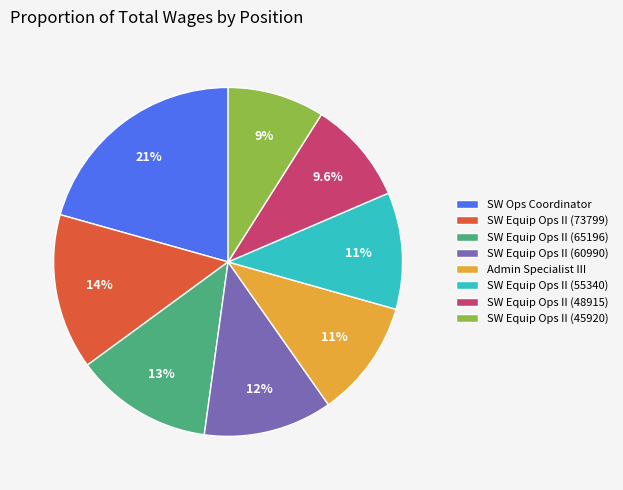

Do SW Equip Ops II (73799) and SW Equip Ops II (60990) together represent more than half of the pie?

No